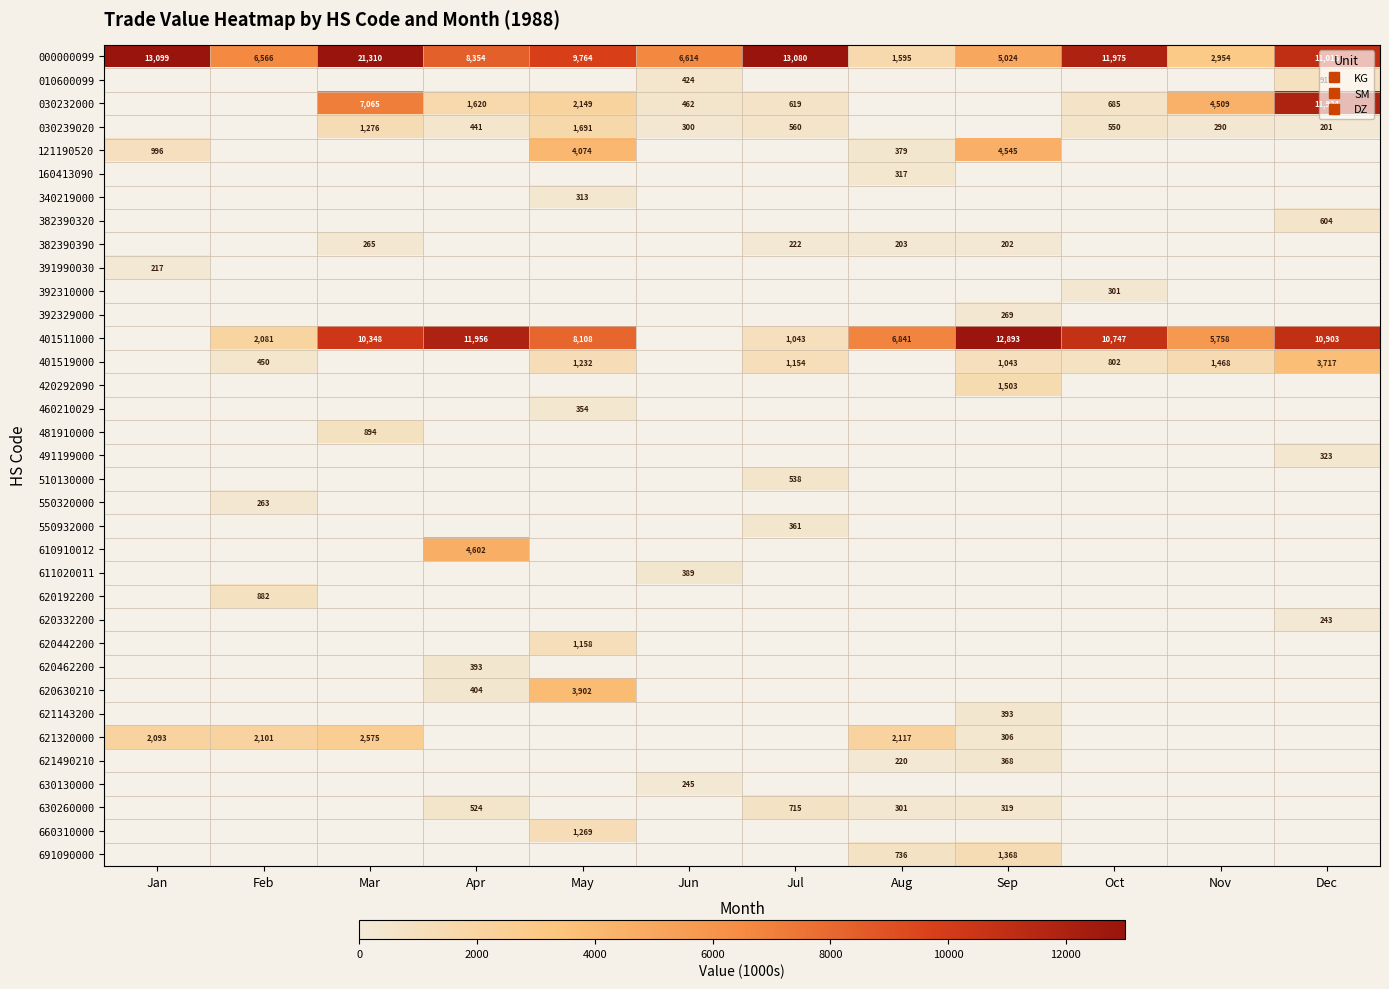

Which series has the widest spread of values?

000000099